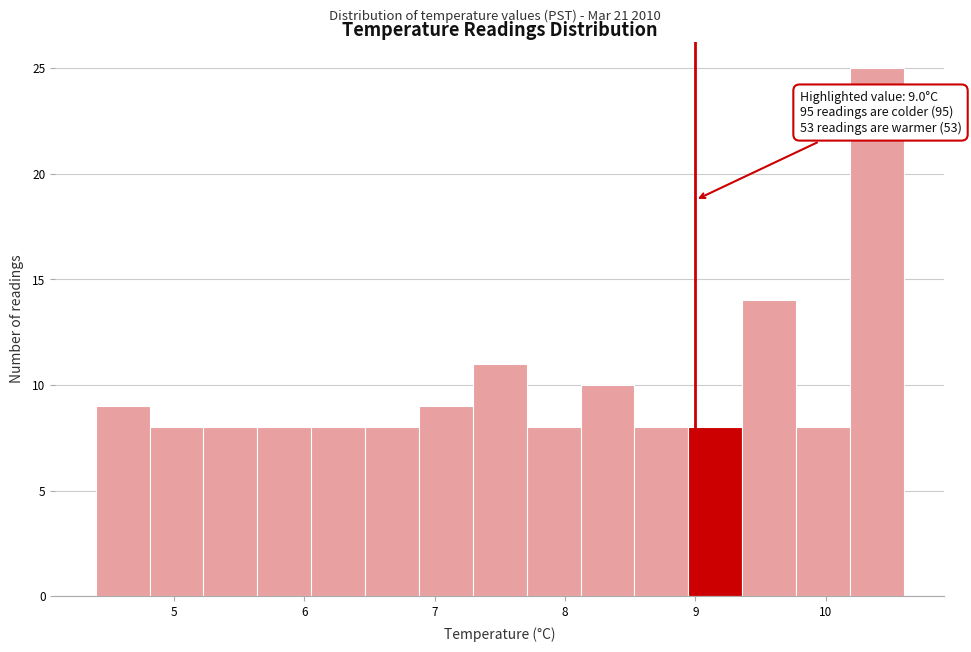

Which range on the x-axis has the tallest bar?

10.2 to 10.6